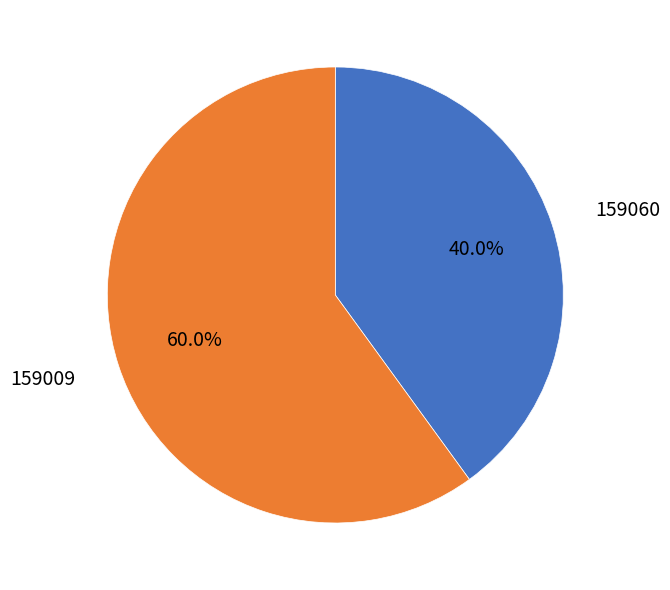

Does any single category account for the majority?

Yes